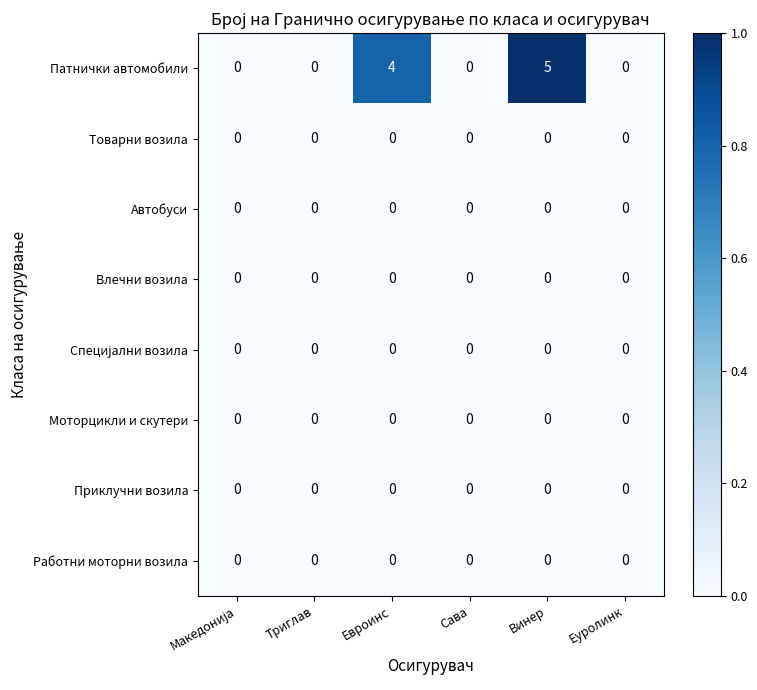

How many Патнички автомобили values are between 0 and 4?

5